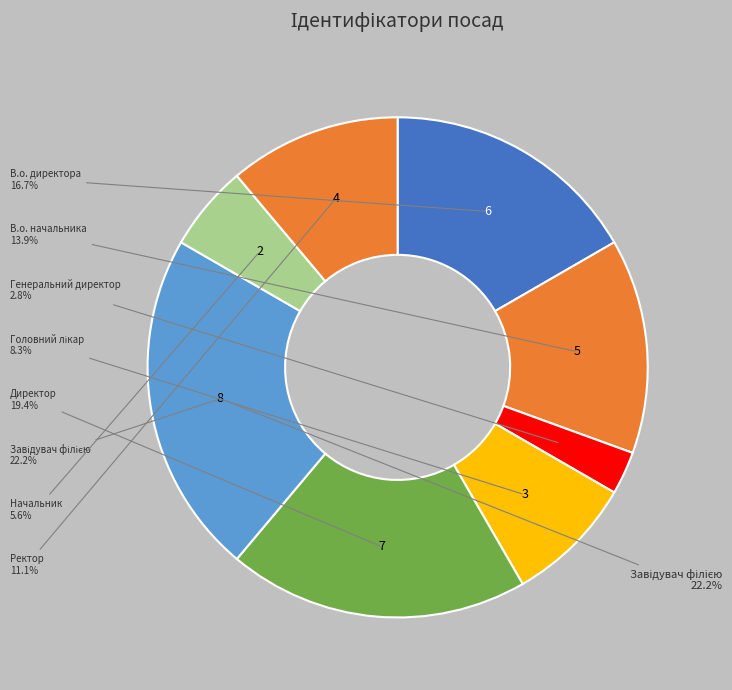

What is the change in value from В.о. директора to Ректор?

-2